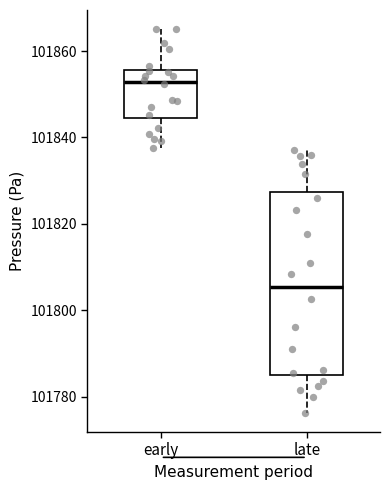

Where does the median line of the box for late sit on the y-axis? The values are not printed on the chart, so give them approximately, as read against the axis.

101806